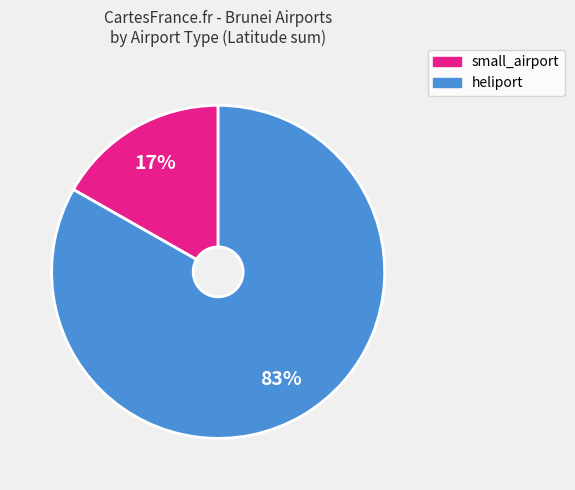

To the nearest percent, what is the average slice percentage?

50%